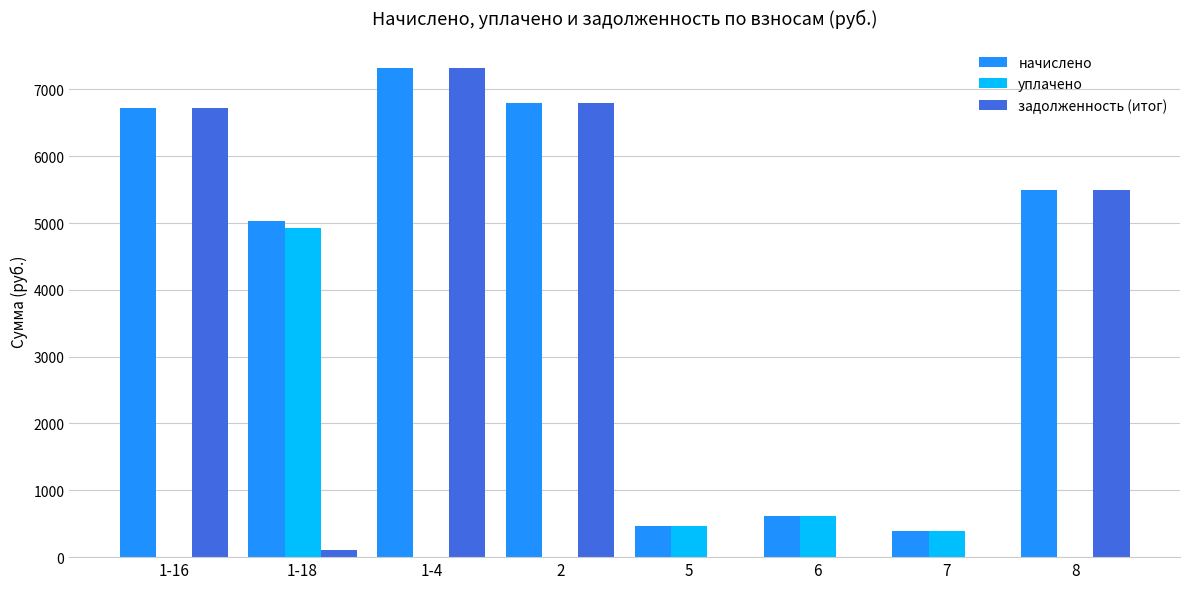

At which label does уплачено reach its peak?

1-18